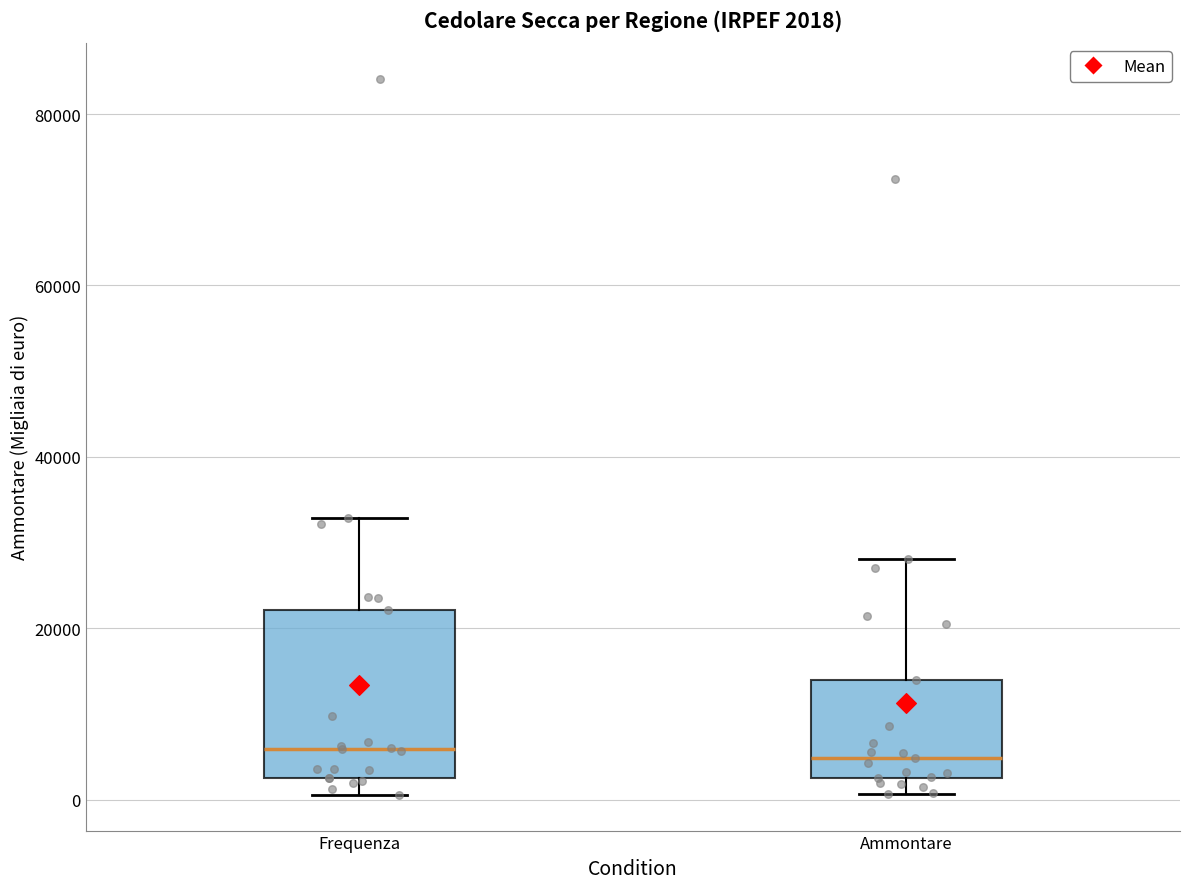

Comparing the boxes themselves (not the whiskers), which one is the tallest?

Frequenza